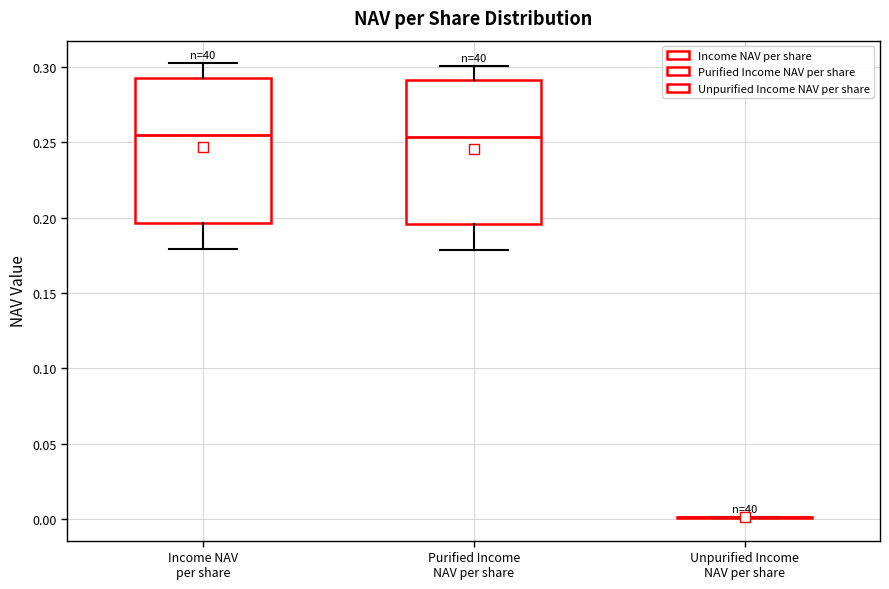

Where is the lower edge of the box for Purified Income NAV per share on the y-axis? The values are not printed on the chart, so give them approximately, as read against the axis.

0.195